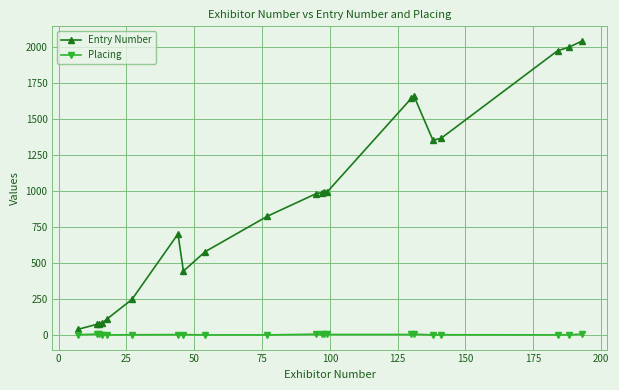

At how many categories does at least one series exceed 1175?

7